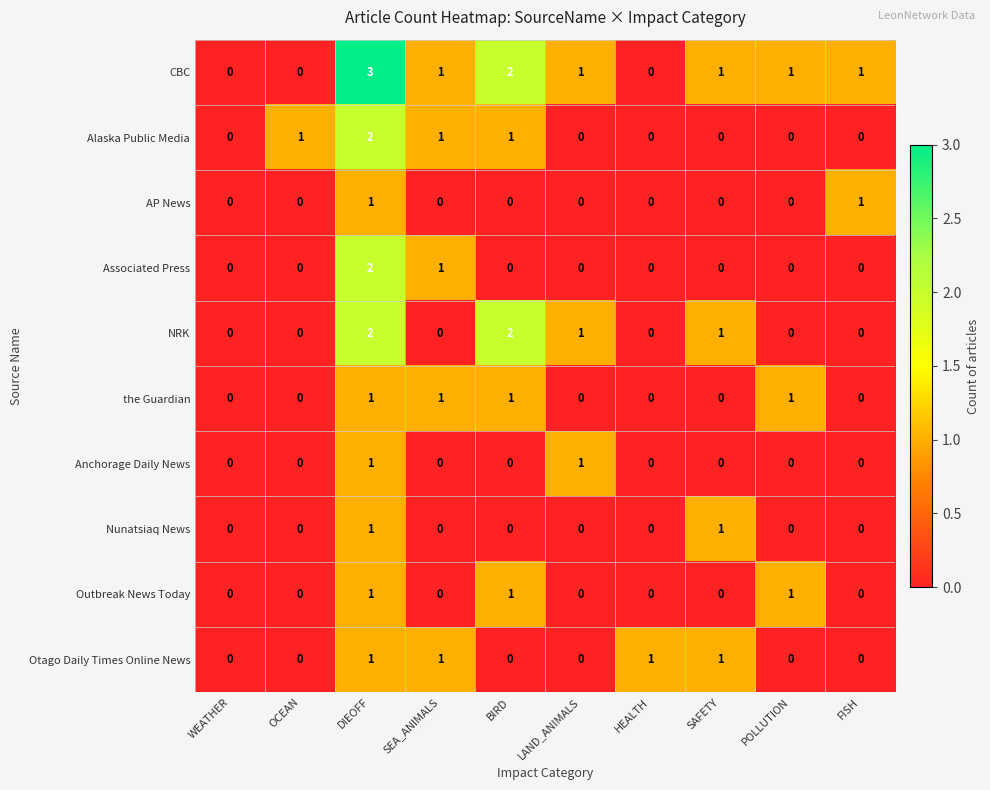

Count the AP News values in the range 0 to 1.

10